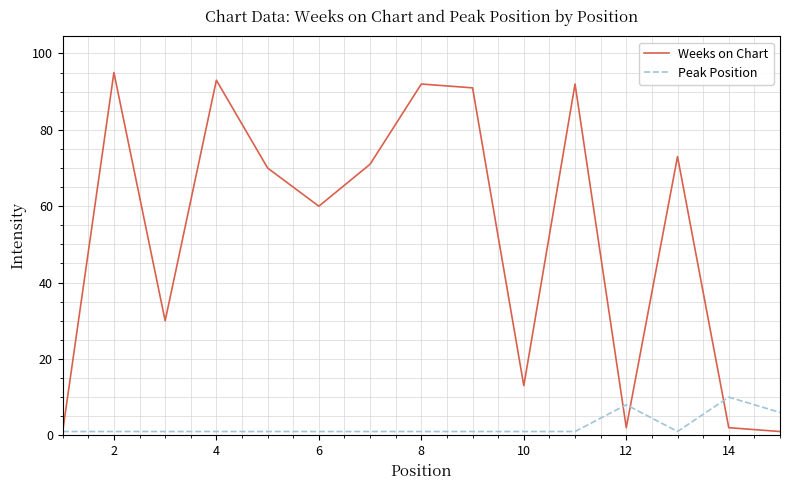

Which series has the largest total across all categories?

Weeks on Chart